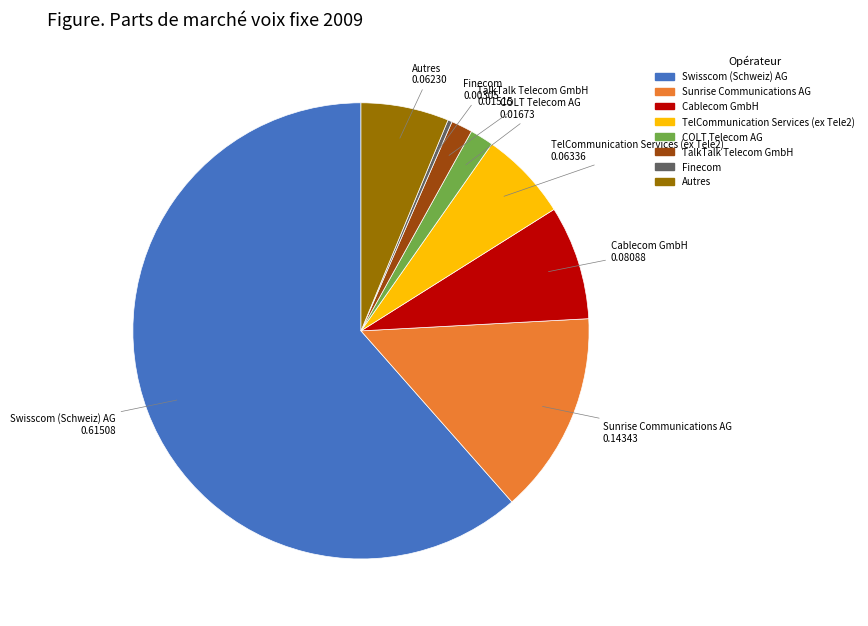

Which has a higher value, Swisscom (Schweiz) AG or Autres?

Swisscom (Schweiz) AG